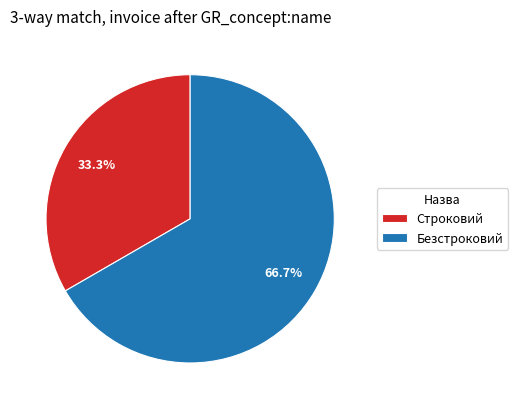

Is the sum of Строковий and Безстроковий greater than half?

Yes